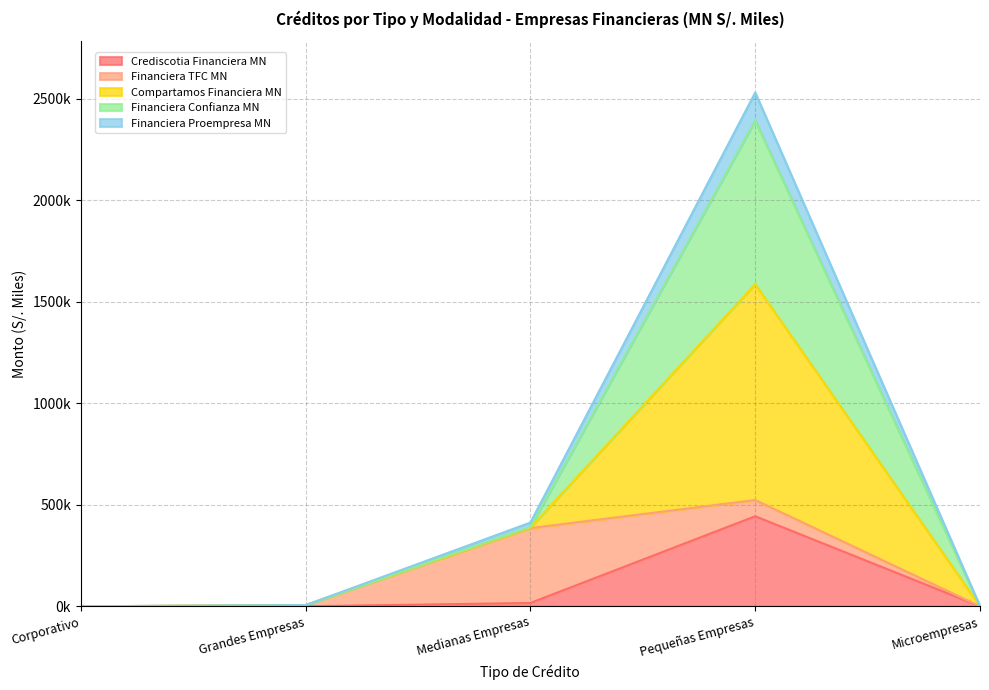

Which has a higher value, Medianas Empresas or Microempresas?

Medianas Empresas